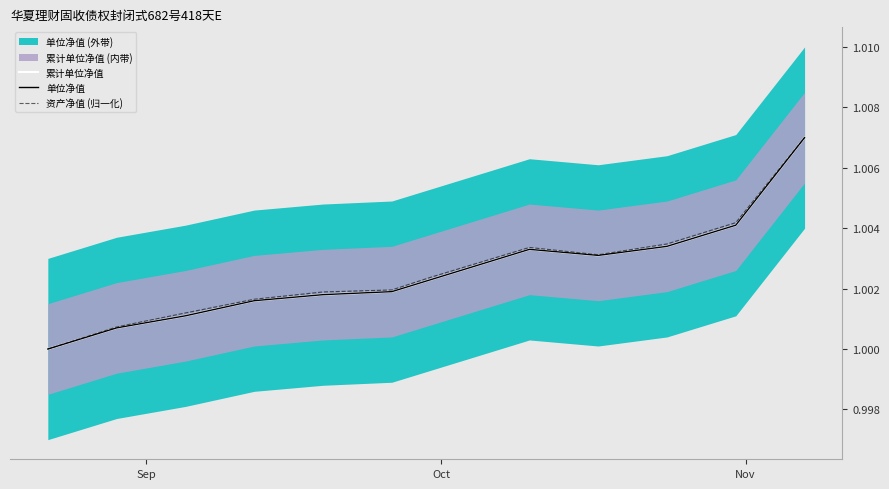

The value of 累计单位净值 at 6 is 1.7. True or false?

False